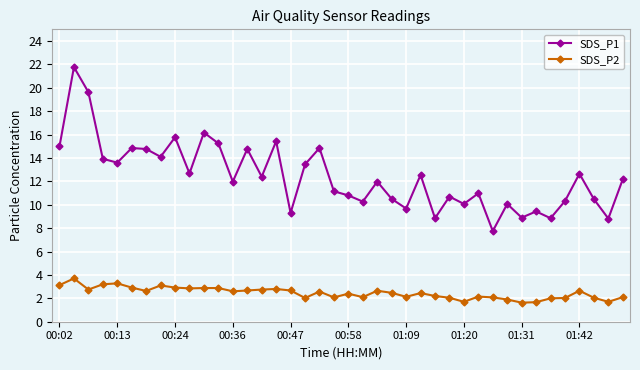

True or false: SDS_P2 and SDS_P1 cross at least once.

False